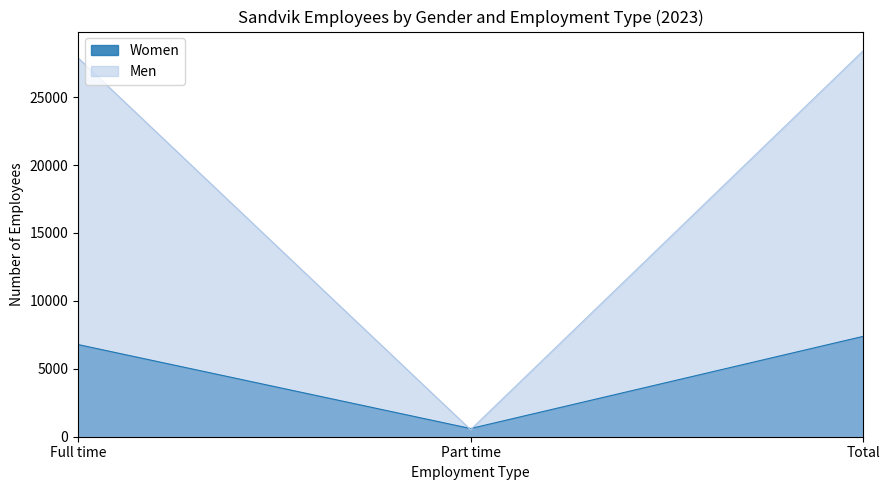

Which series has the widest spread of values?

Men